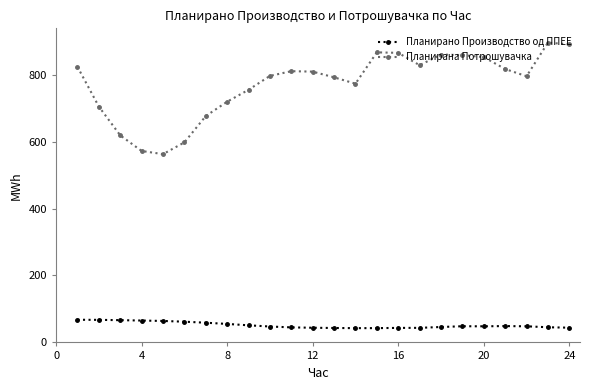

Which series has the widest spread of values?

Планирана Потрошувачка